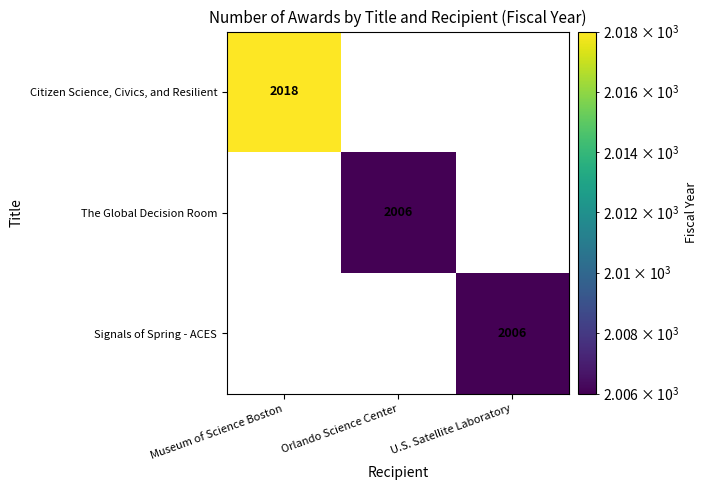

Reading left to right, transcribe all the data shown in this chart.

Citizen Science, Civics, and Resilient: Museum of Science Boston=2018	Orlando Science Center=0	U.S. Satellite Laboratory=0
The Global Decision Room: Museum of Science Boston=0	Orlando Science Center=2006	U.S. Satellite Laboratory=0
Signals of Spring - ACES: Museum of Science Boston=0	Orlando Science Center=0	U.S. Satellite Laboratory=2006